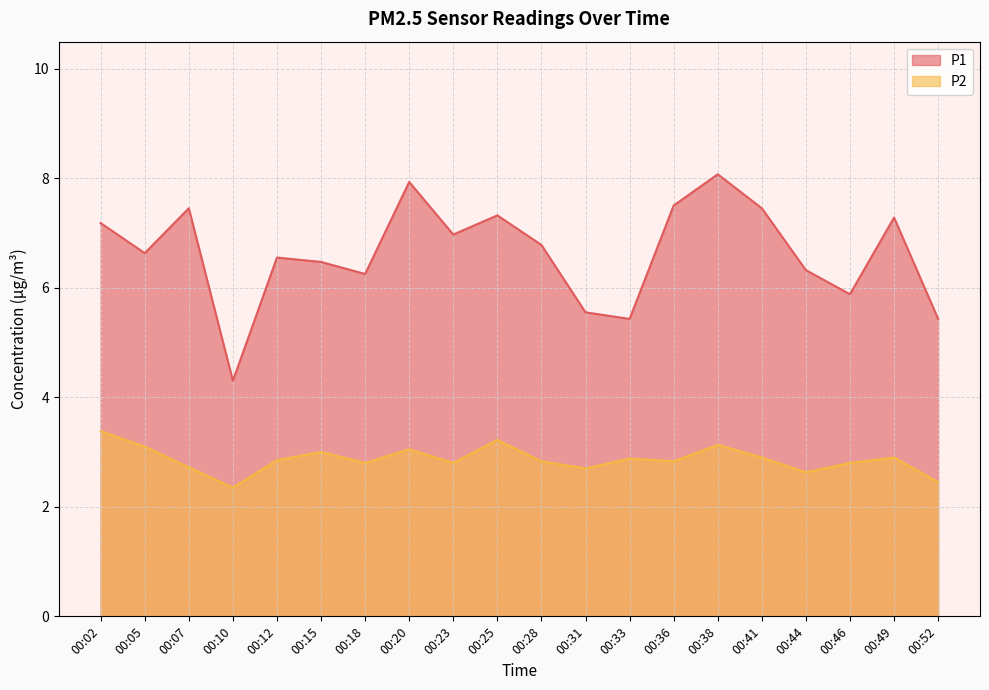

Which category has the lowest value in the P1 series?

00:10